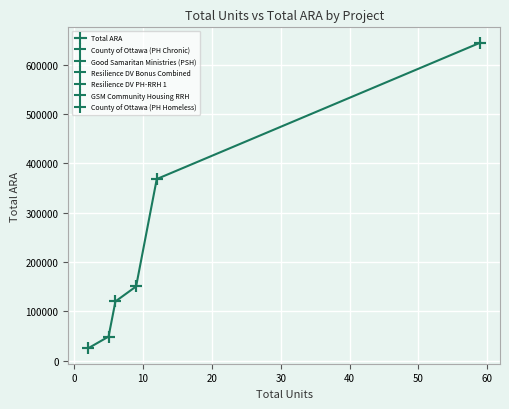

True or false: Total ARA has more than 1 points higher than both neighbors.

False